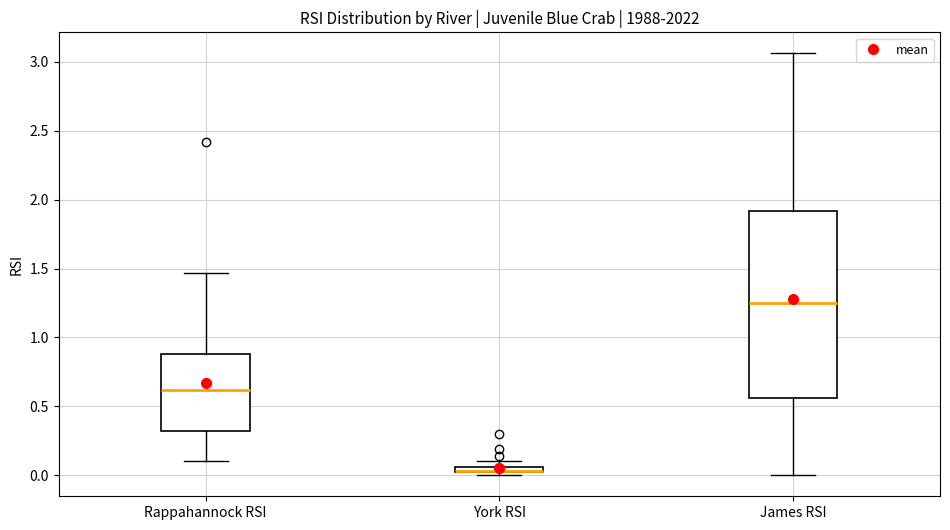

Comparing the boxes themselves (not the whiskers), which one is the tallest?

James RSI